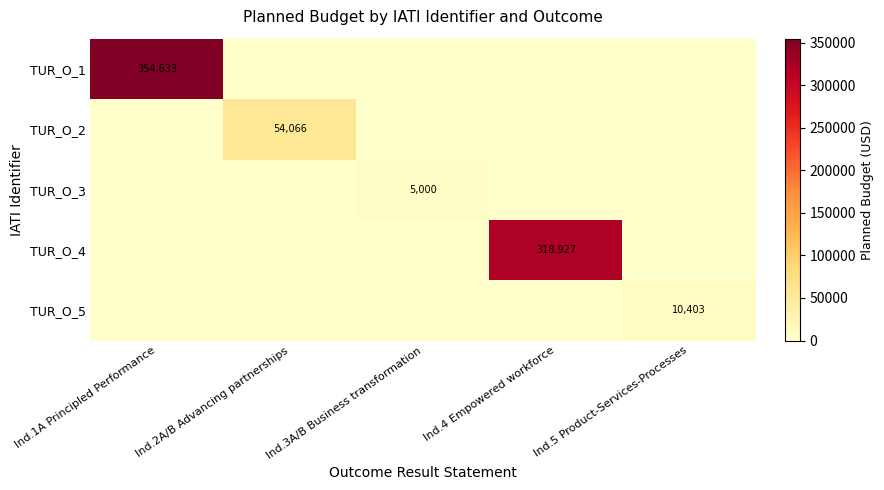

Where is TUR_O_2 nearest to the value 27033?

Ind.1A Principled Performance